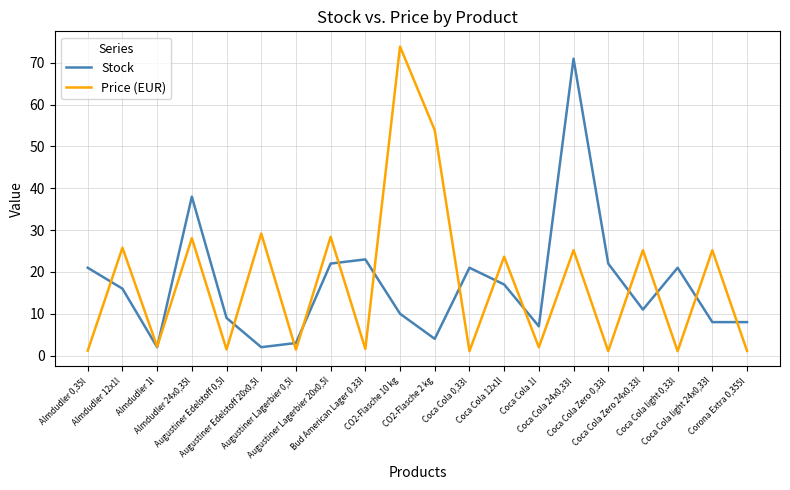

What is the highest value of the Stock series?

71.0